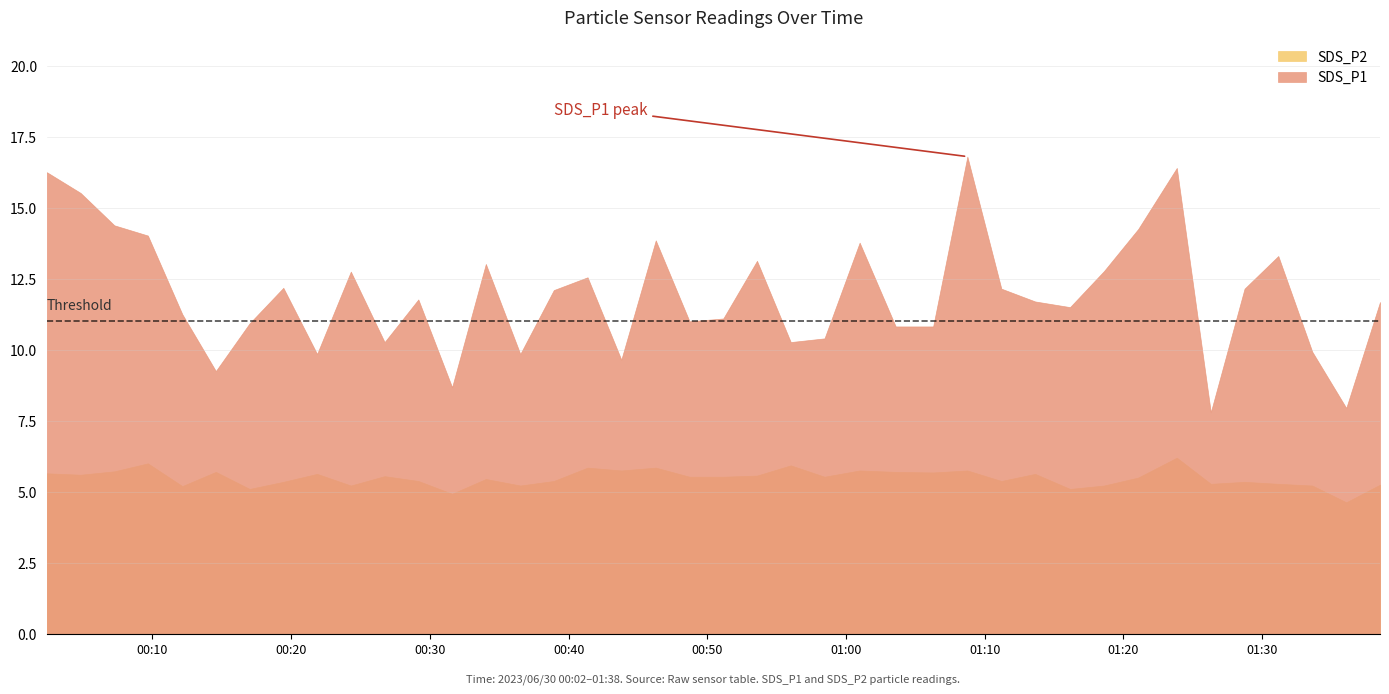

List the series in order of their peak value, highest first.

SDS_P1, SDS_P2